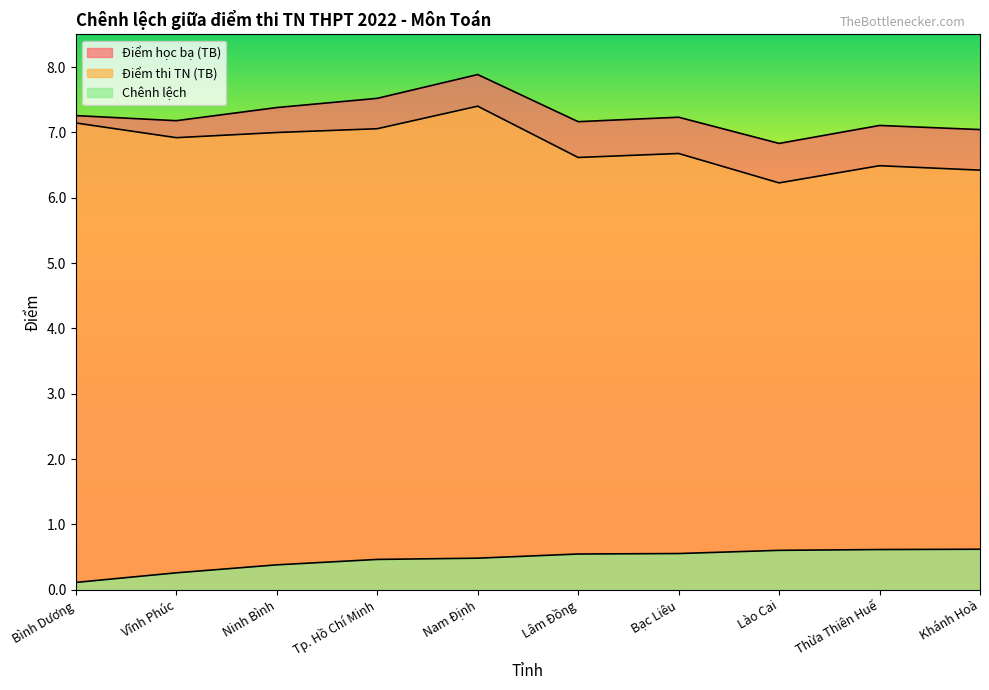

What is the difference between the Điểm thi TN (TB) values at Khánh Hoà and Bạc Liêu?

0.3